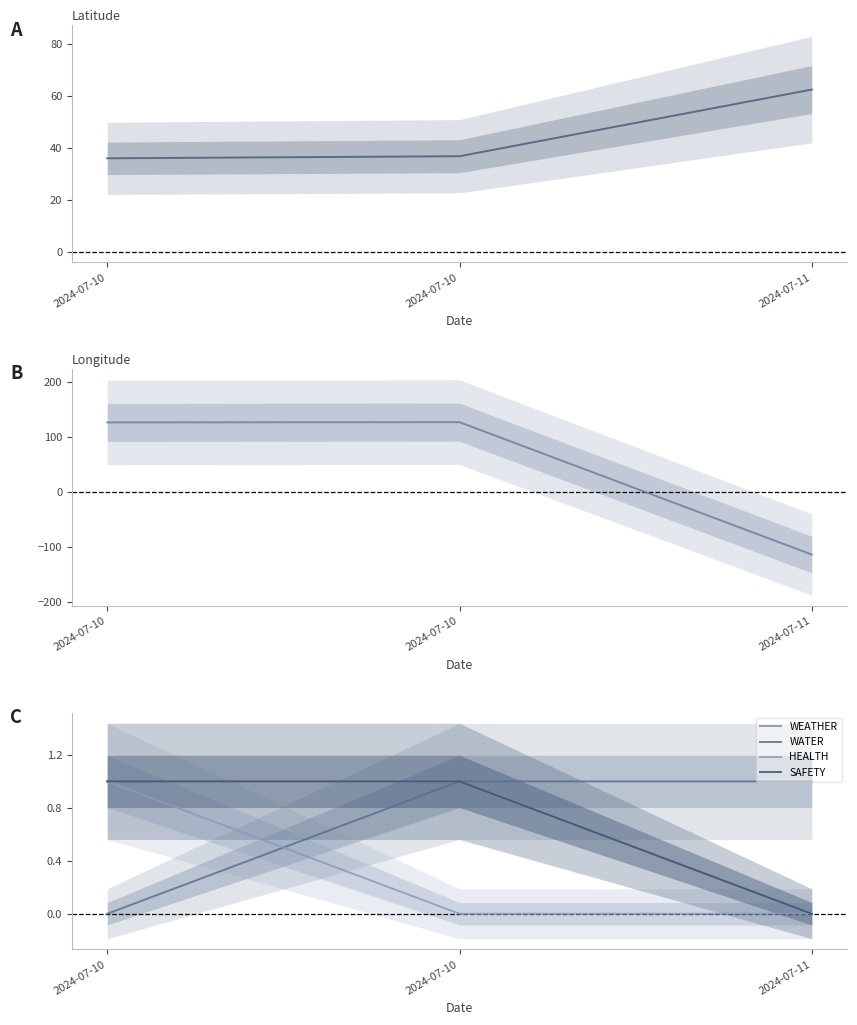

Which series has the widest spread of values?

Longitude